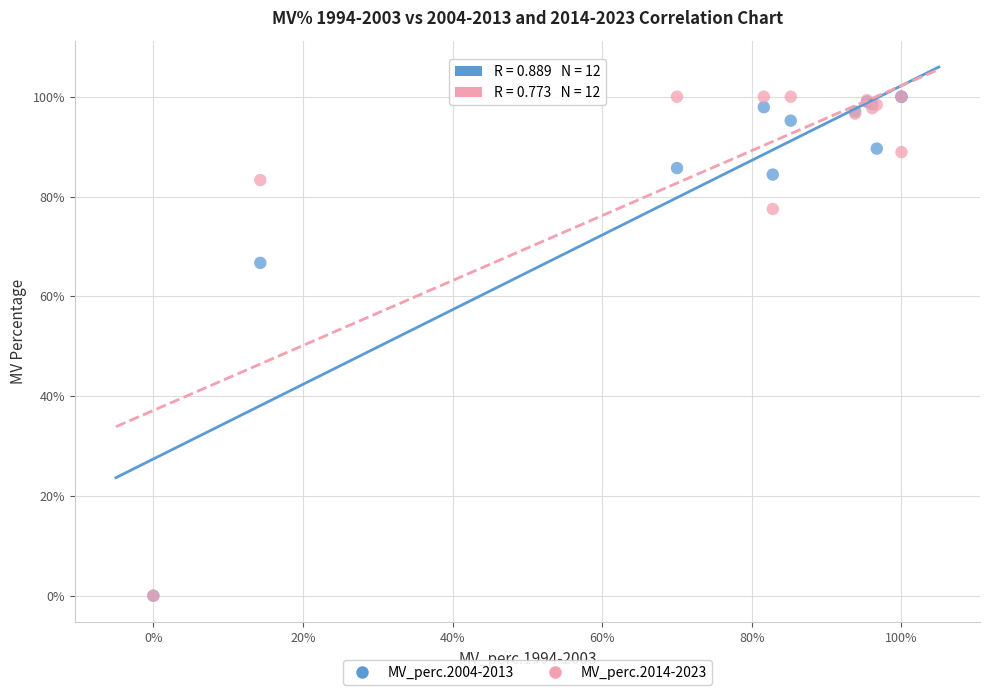

Across all series, what Y value is closest to 50?

66.7